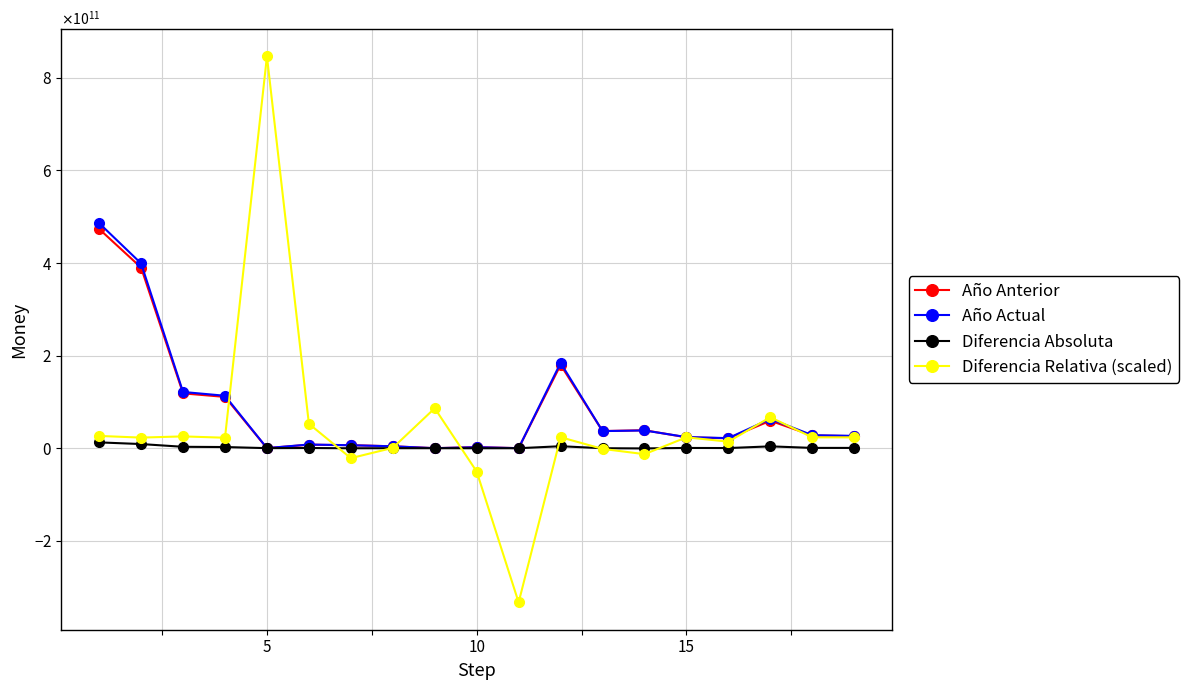

True or false: Año Anterior has more than 1 points higher than both neighbors.

True